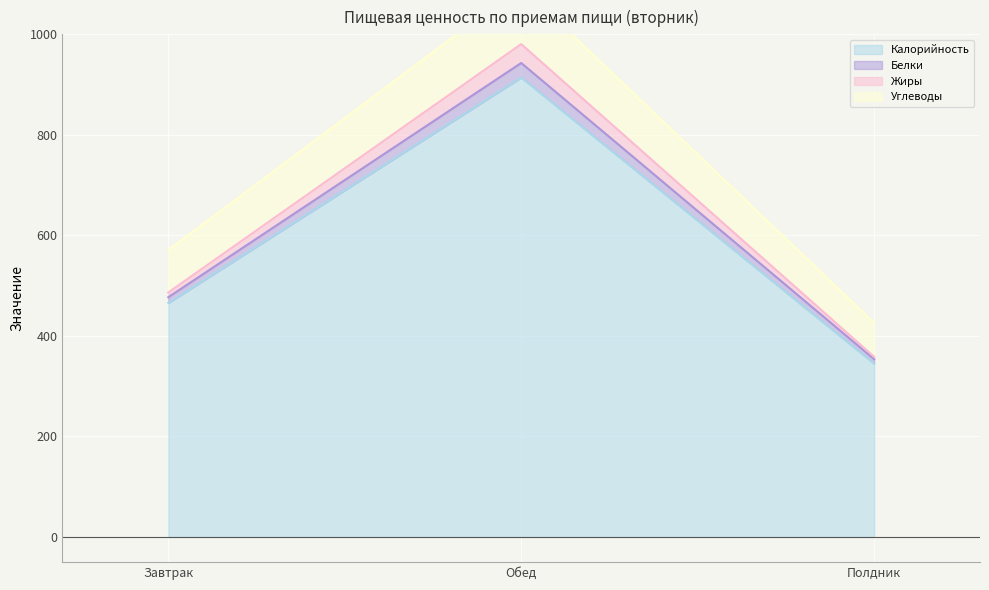

Is it true that Калорийность equals 646.7 at Завтрак?

False